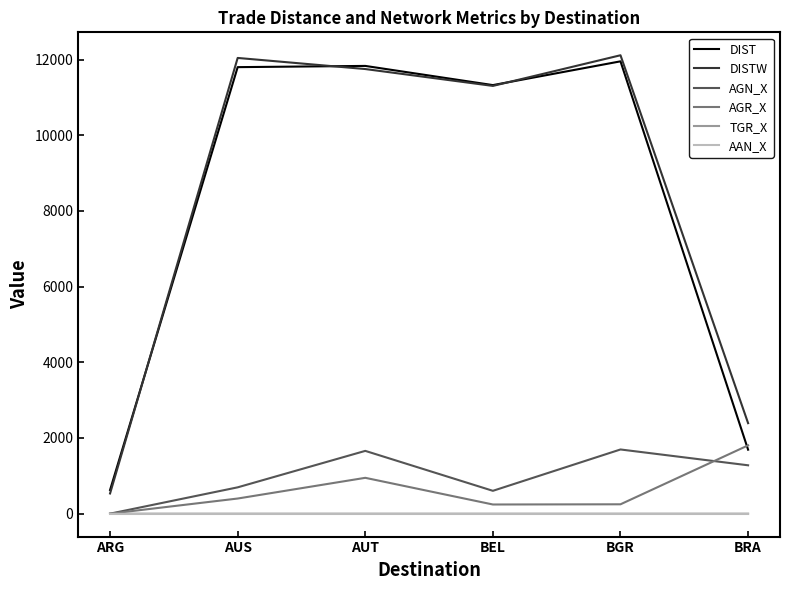

What are all the series names shown in the legend?

DIST, DISTW, AGN_X, AGR_X, TGR_X, AAN_X